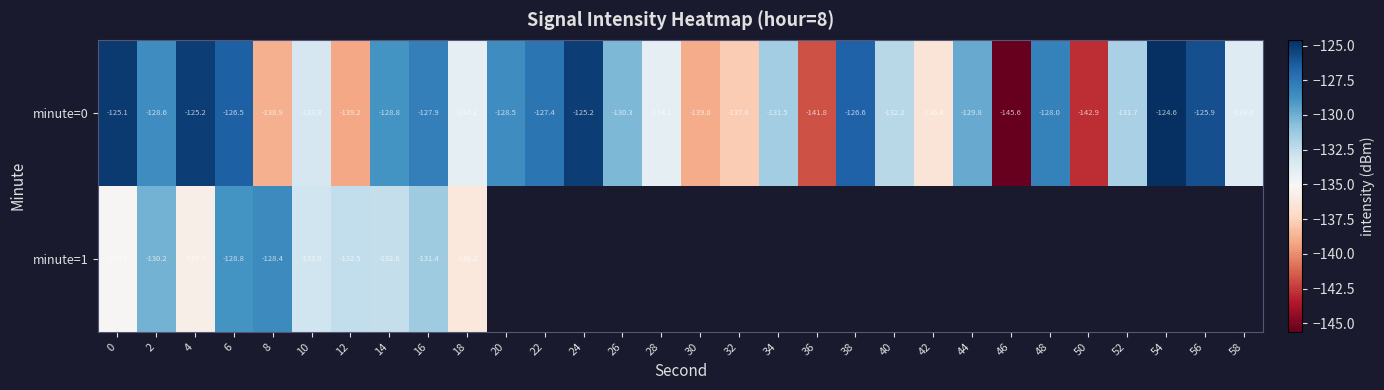

What is the spread (max minus min) of values at 2?

1.6